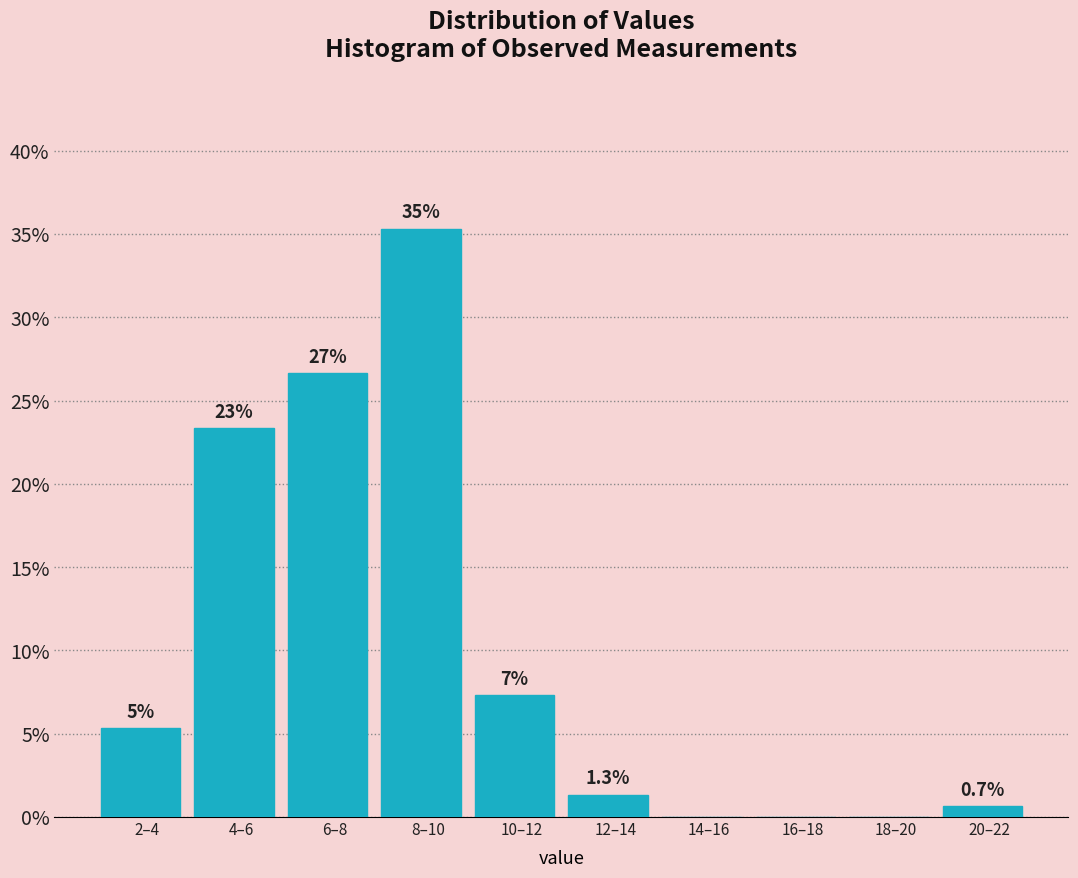

Are the bars horizontal?

No